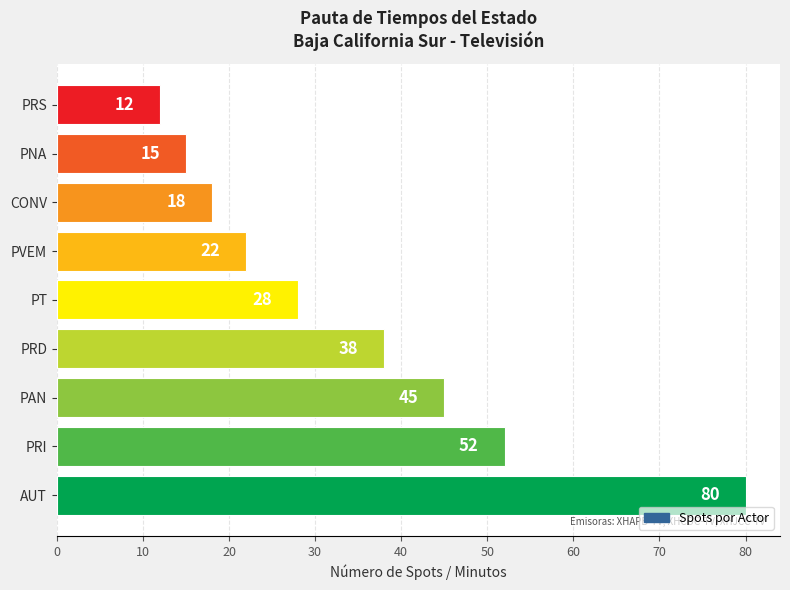

True or false: the data shows 16 at PRS.

False